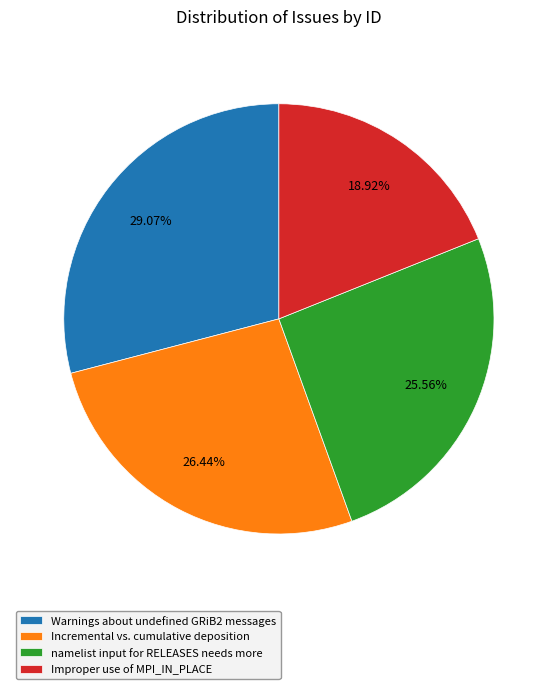

To the nearest percent, what is the average slice percentage?

25%